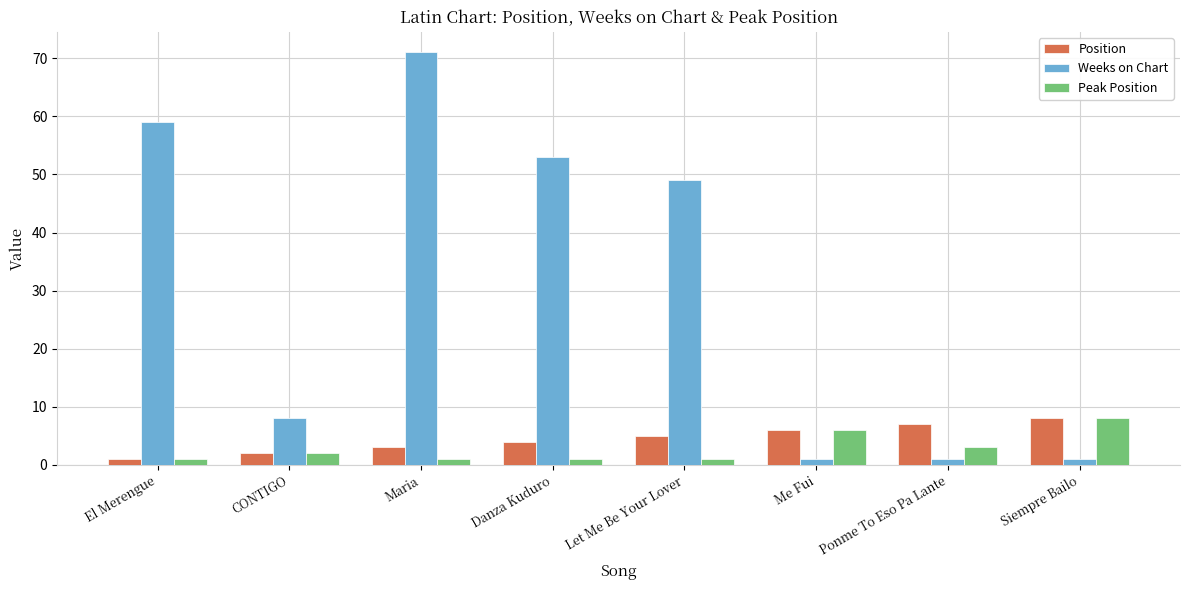

What position from the left is Siempre Bailo?

8